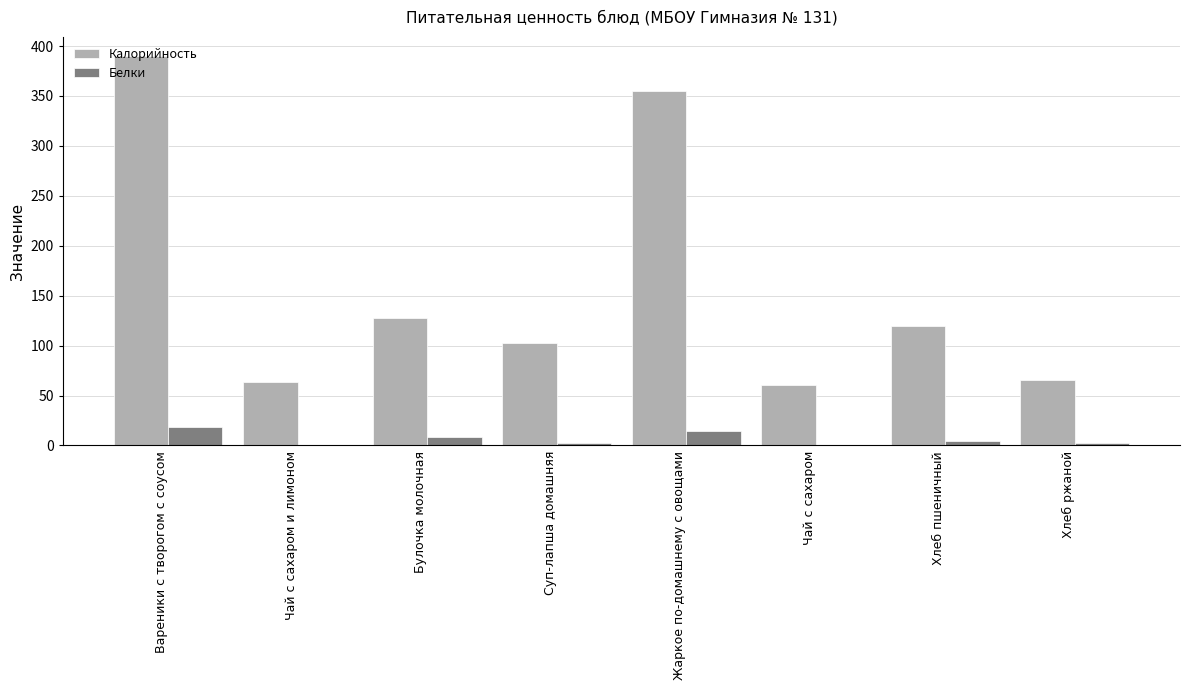

At which category is the sum across all series the highest?

Вареники с творогом с соусом